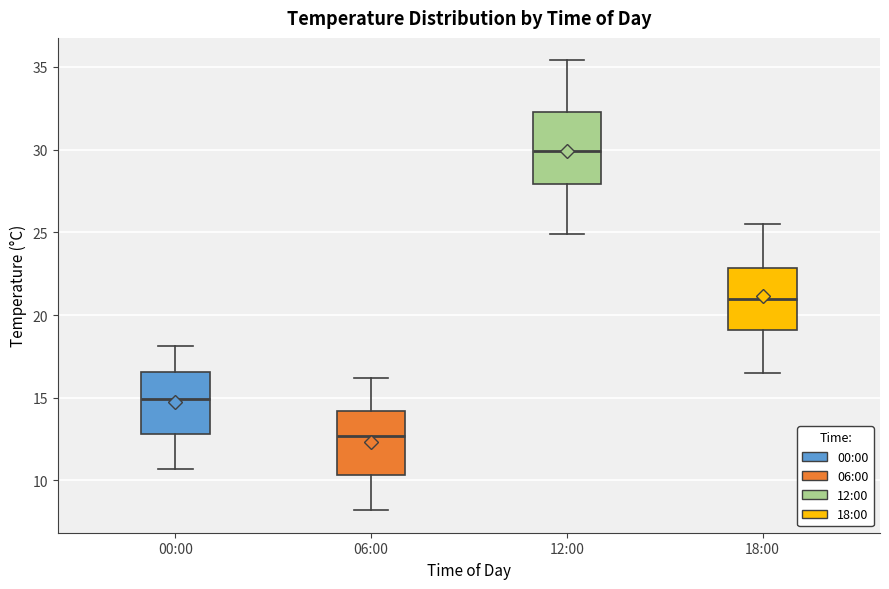

Reading left to right, read every box against the y-axis: the position of its median line, the range the box covers, and the ends of its whiskers. The values are not printed on the chart, so give them approximately, as read against the axis.

00:00: median 15.0, box 13.0 to 16.5, whiskers 10.5 to 18.0
06:00: median 12.5, box 10.5 to 14.0, whiskers 8.0 to 16.0
12:00: median 30.0, box 28.0 to 32.5, whiskers 25.0 to 35.5
18:00: median 21.0, box 19.0 to 23.0, whiskers 16.5 to 25.5